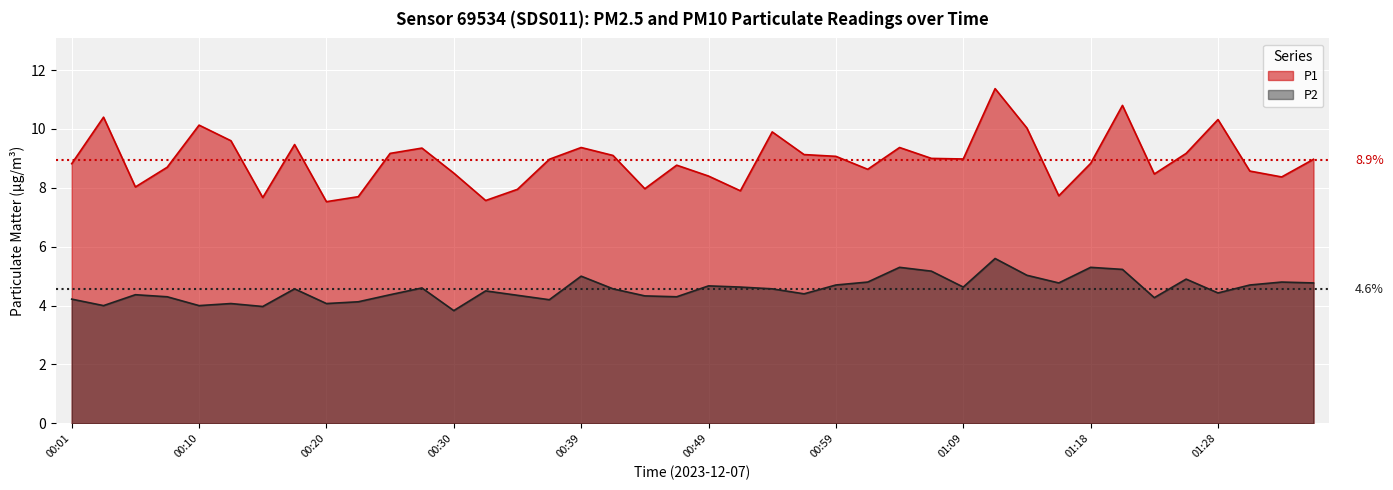

Reading left to right, extract all data points from this chart.

P1: 8.8	10.4	8.0	8.7	10.1	9.6	7.7	9.5	7.5	7.7	9.2	9.3	8.5	7.6	8.0	9.0	9.4	9.1	8.0	8.8	8.4	7.9	9.9	9.1	9.1	8.6	9.4	9.0	9.0	11.4	10.0	7.7	8.8	10.8	8.5	9.2	10.3	8.6	8.4	9.0
P2: 4.2	4.0	4.4	4.3	4.0	4.1	4.0	4.6	4.1	4.1	4.4	4.6	3.8	4.5	4.3	4.2	5.0	4.6	4.3	4.3	4.7	4.6	4.6	4.4	4.7	4.8	5.3	5.2	4.6	5.6	5.0	4.8	5.3	5.2	4.3	4.9	4.4	4.7	4.8	4.8